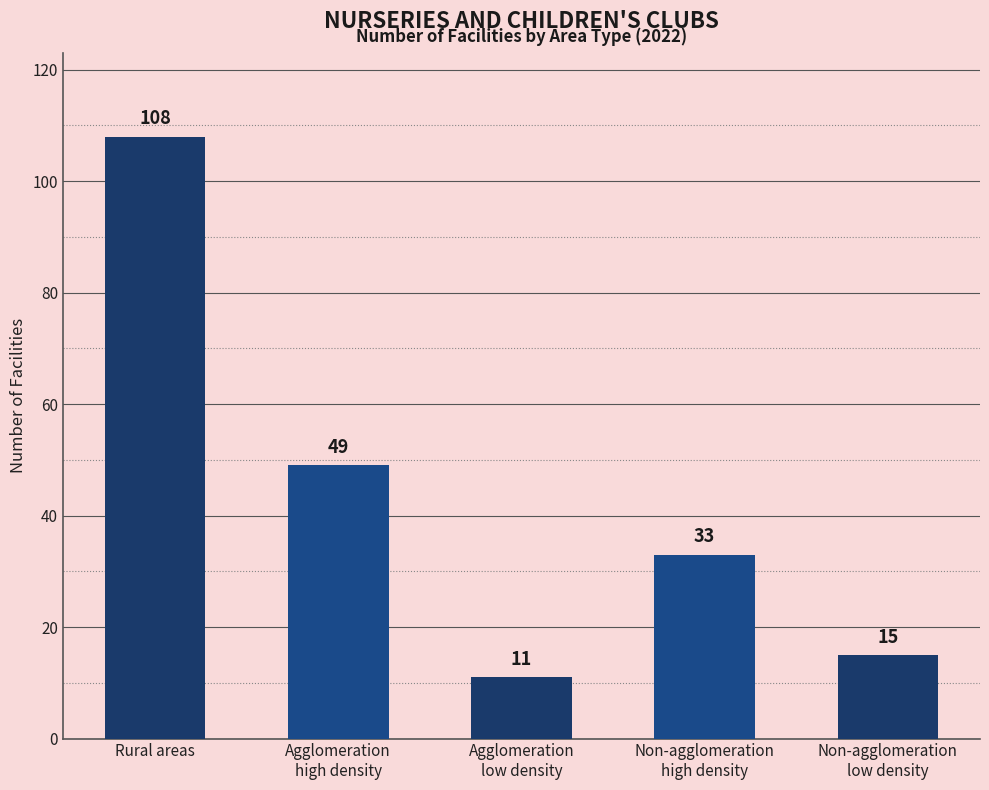

What is the label of the 1st bar from the right?

Non-agglomeration
low density